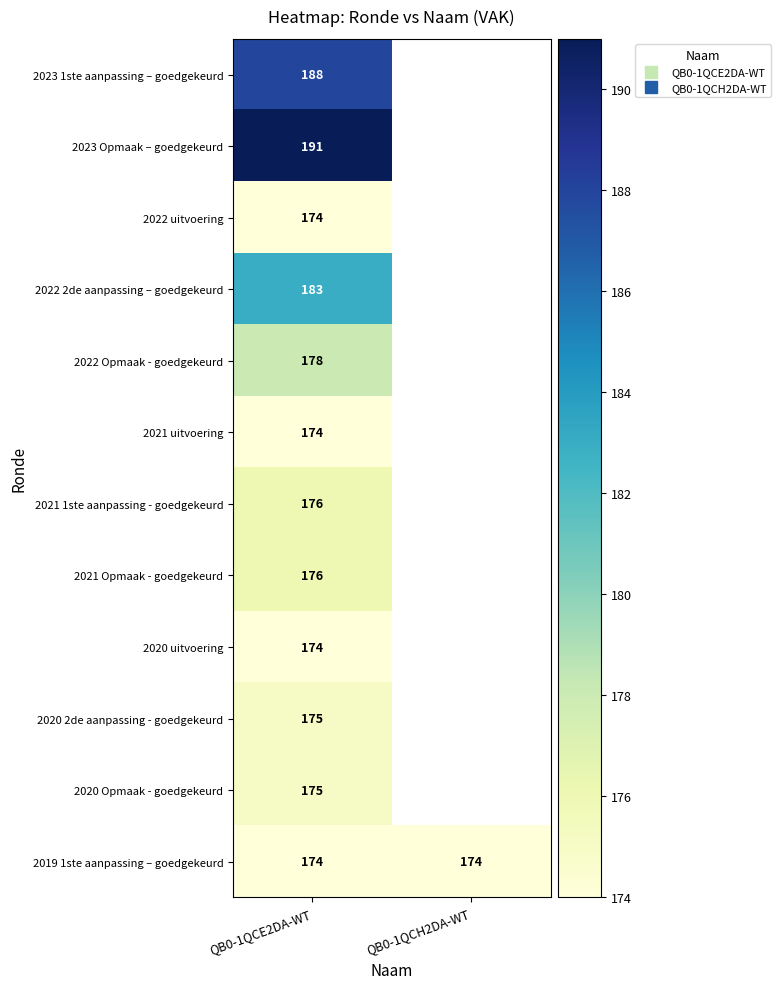

Rank the series by their maximum value, from lowest to highest.

2022 uitvoering, 2021 uitvoering, 2020 uitvoering, 2019 1ste aanpassing – goedgekeurd, 2020 2de aanpassing - goedgekeurd, 2020 Opmaak - goedgekeurd, 2021 1ste aanpassing - goedgekeurd, 2021 Opmaak - goedgekeurd, 2022 Opmaak - goedgekeurd, 2022 2de aanpassing – goedgekeurd, 2023 1ste aanpassing – goedgekeurd, 2023 Opmaak – goedgekeurd